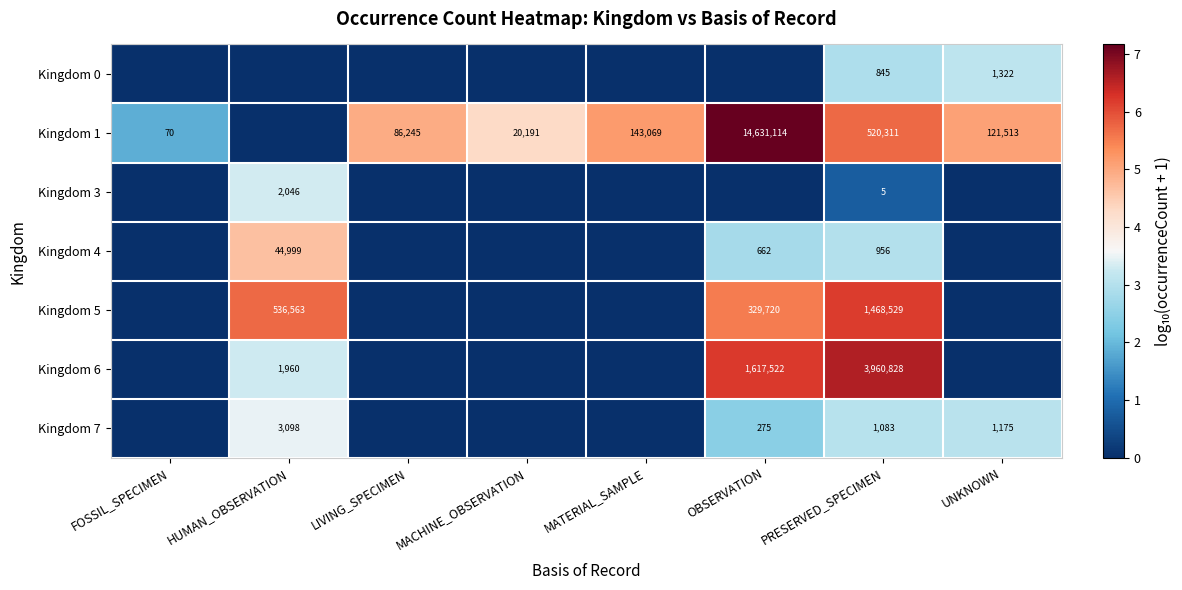

True or false: Kingdom 4 has a value of 2.7 at HUMAN_OBSERVATION.

False